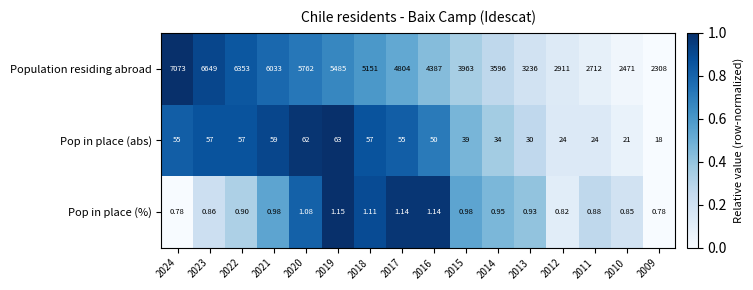

Which series has the largest total across all categories?

Population residing abroad